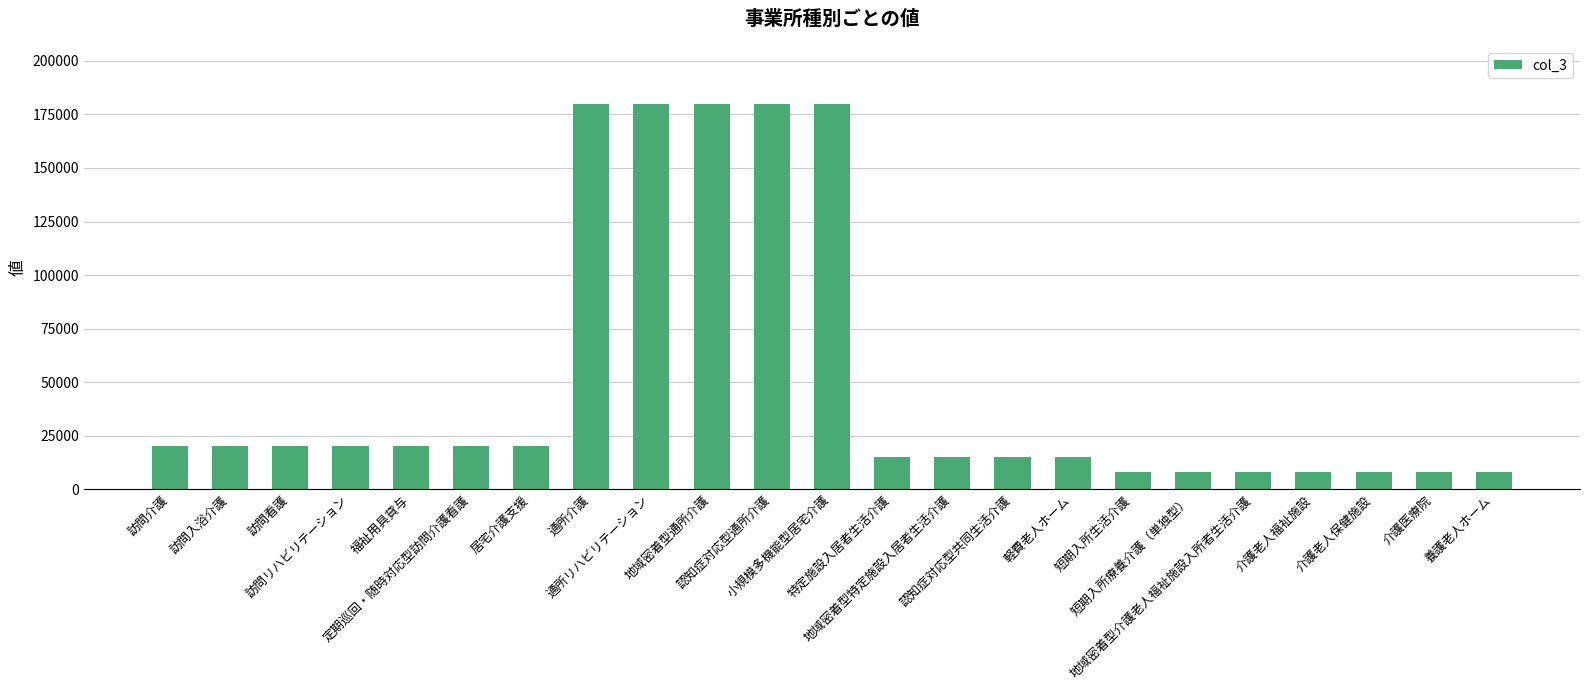

What is the value of the 18th bar from the left?

8000